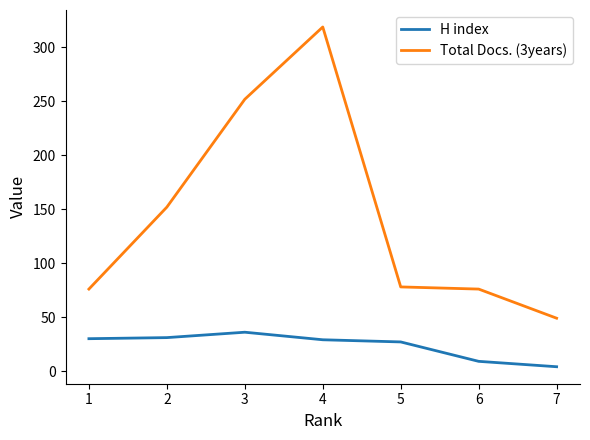

What is the sum of all H index values?

166